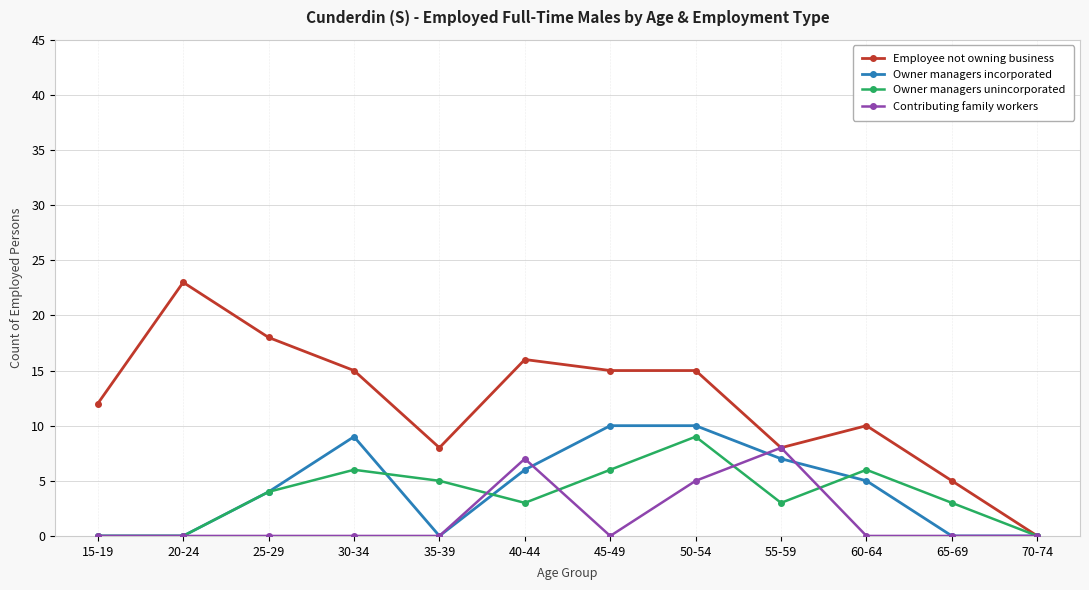

How many data points does each series have?

12